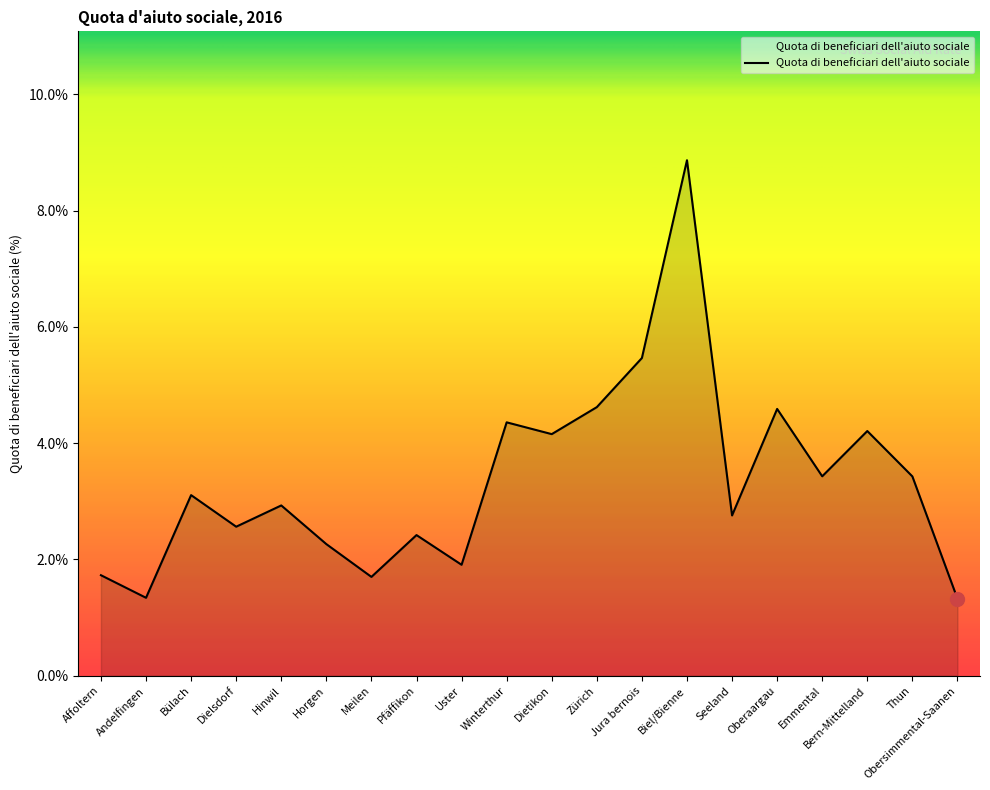

What position from the left is Pfäffikon?

8